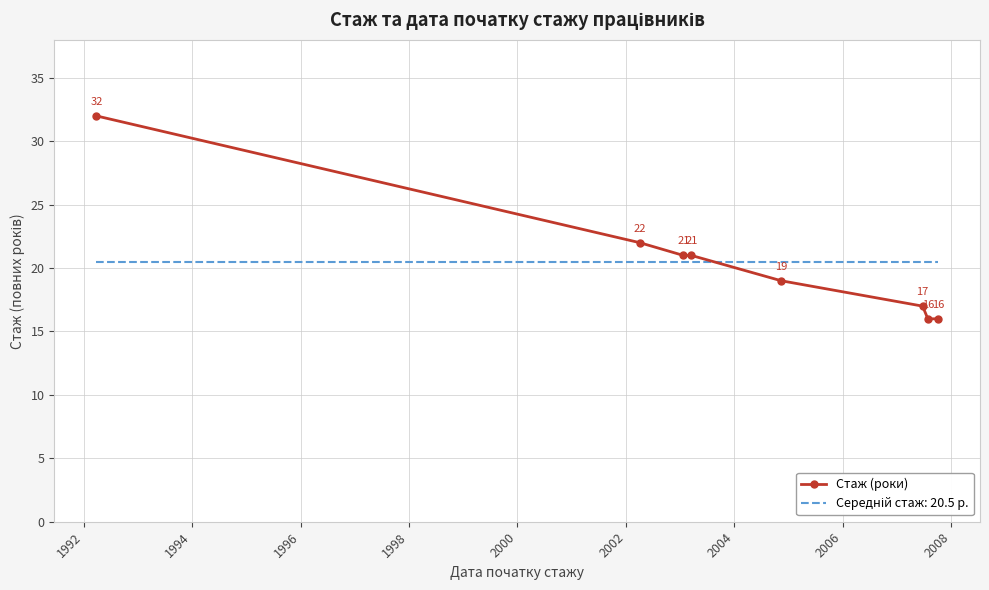

Which series has the widest spread of values?

Стаж (роки)